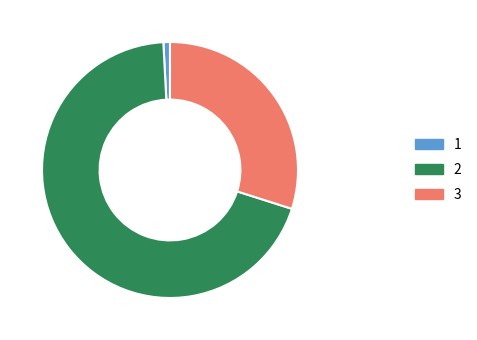

How many segments does this pie chart have?

3